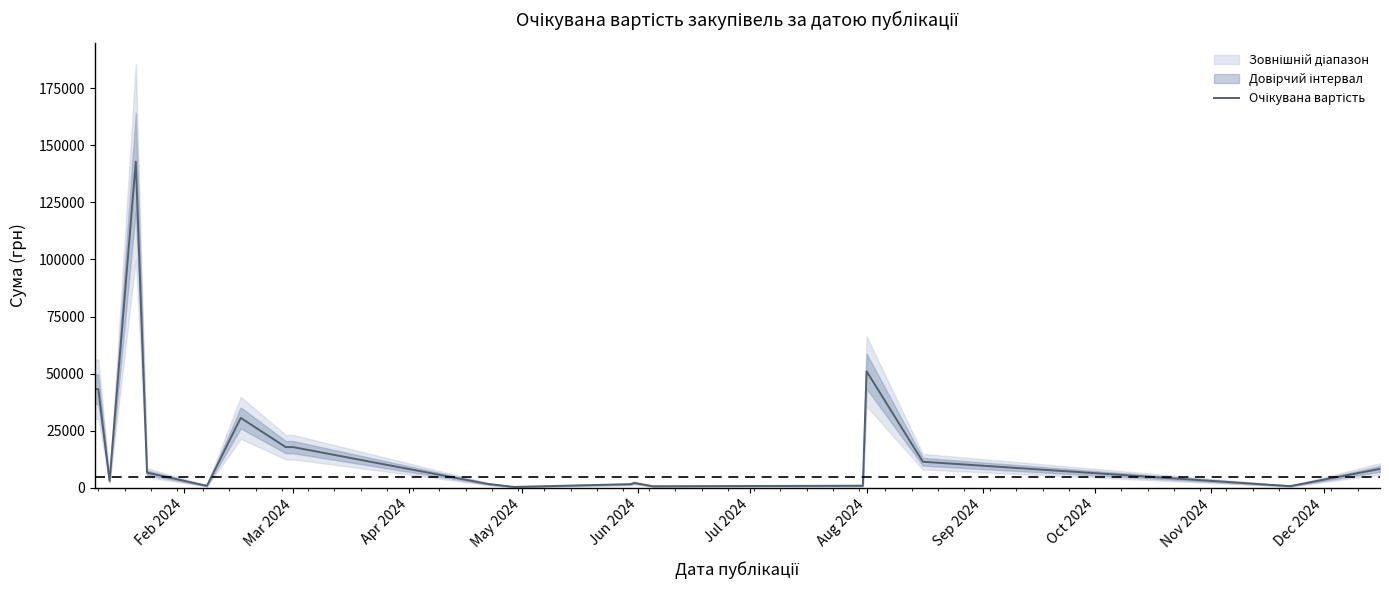

How many lines are shown in the chart?

1